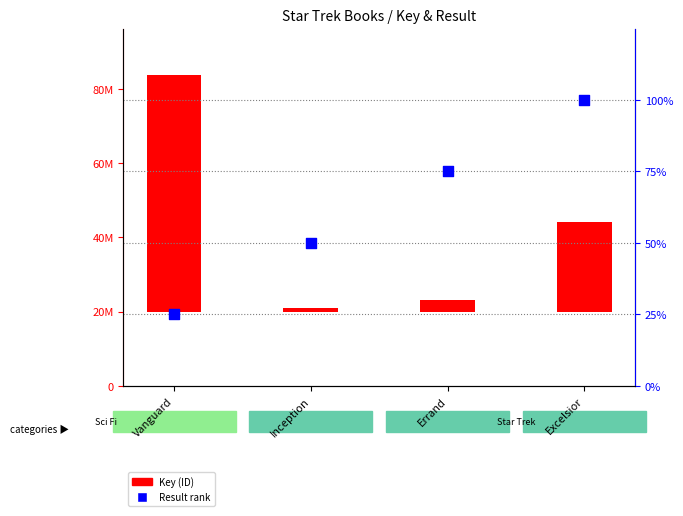

Which series reaches the maximum Y coordinate?

Key (ID)